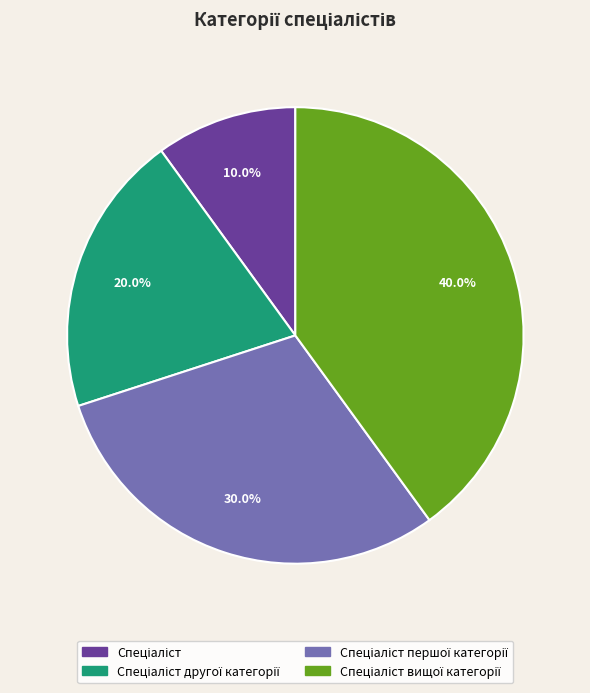

Does any single category account for the majority?

No